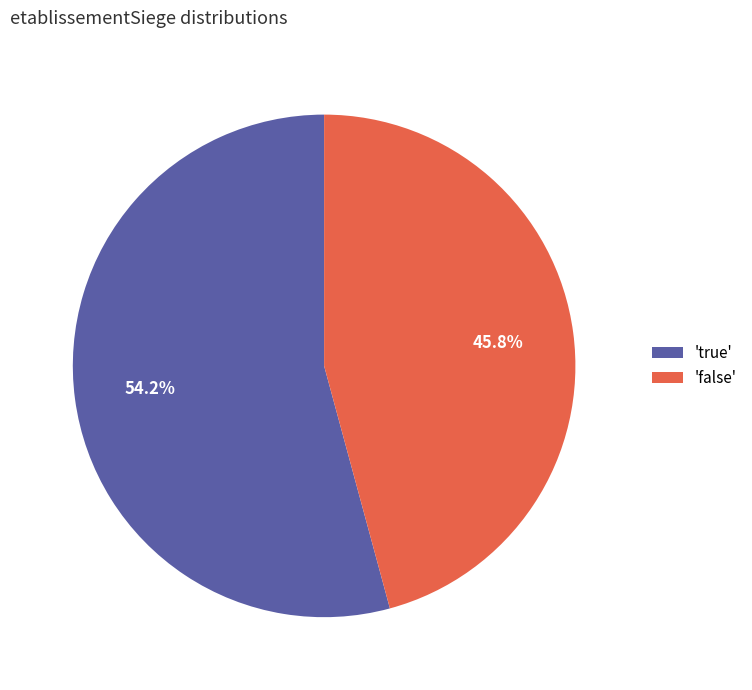

Is 'false' the majority of the pie?

No